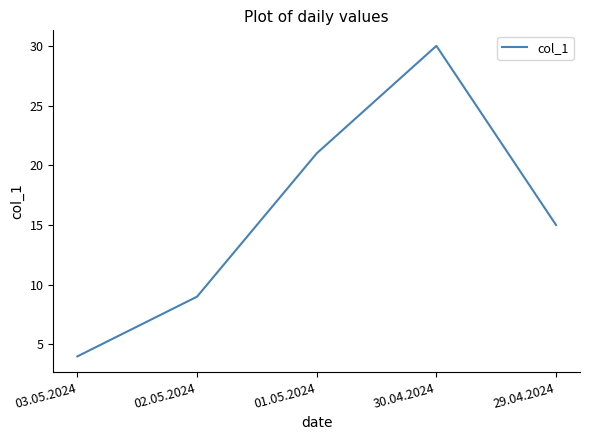

Where does the data first go above 15?

01.05.2024